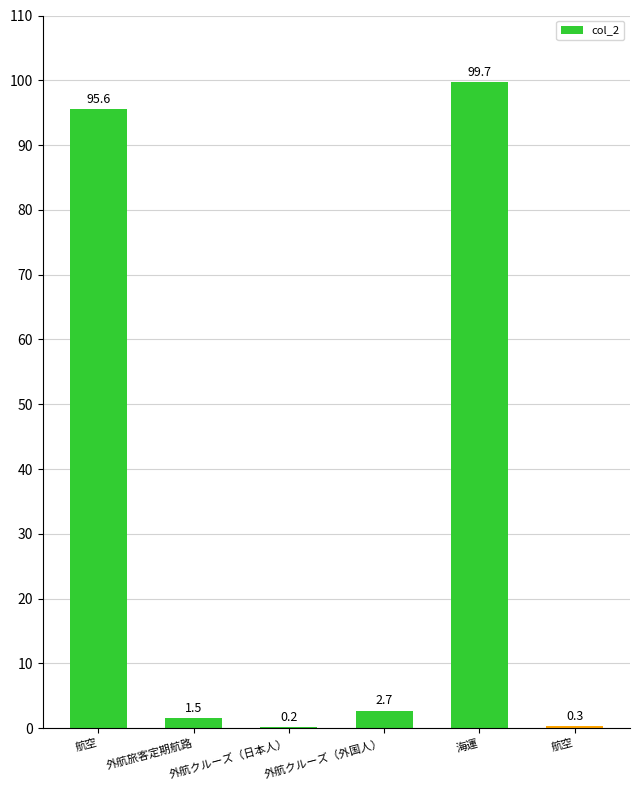

What is the value of the 3rd bar from the left?

0.2